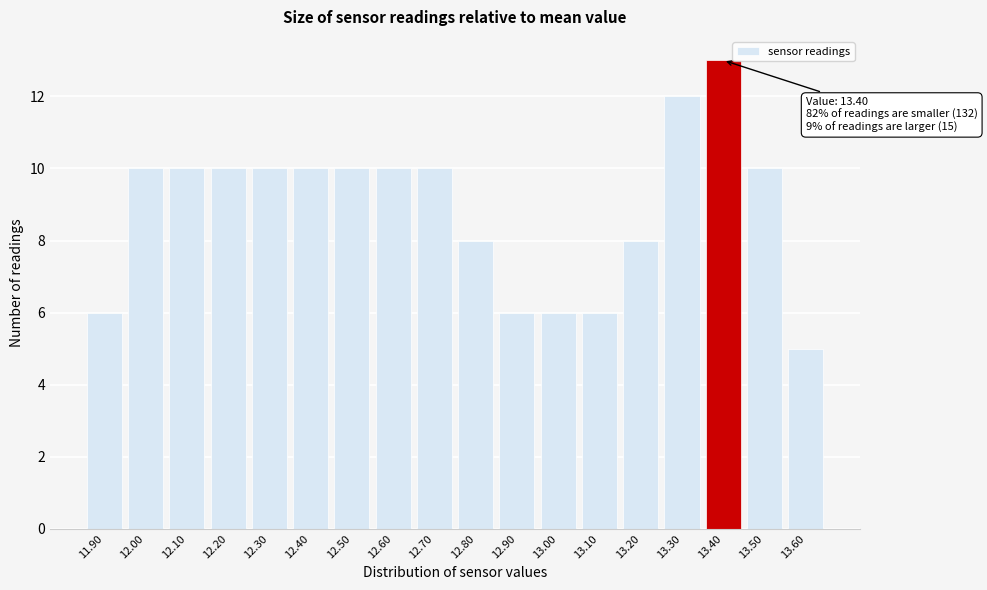

Reading left to right, what are all the values shown in this chart?

11.90=6	12.00=10	12.10=10	12.20=10	12.30=10	12.40=10	12.50=10	12.60=10	12.70=10	12.80=8	12.90=6	13.00=6	13.10=6	13.20=8	13.30=12	13.40=13	13.50=10	13.60=5